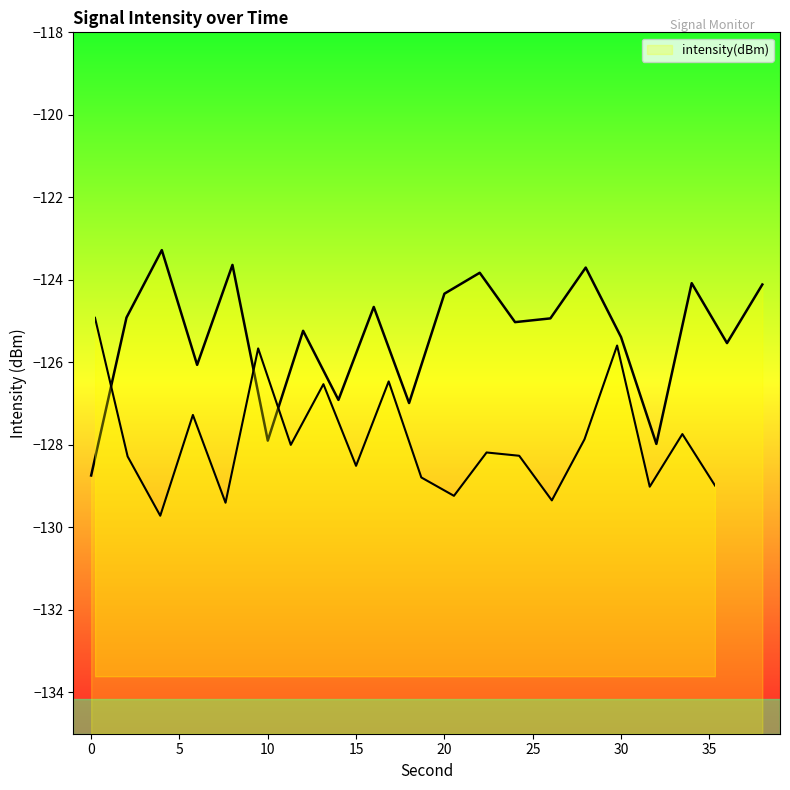

What is the change in value from −5 to 10?

-15.8